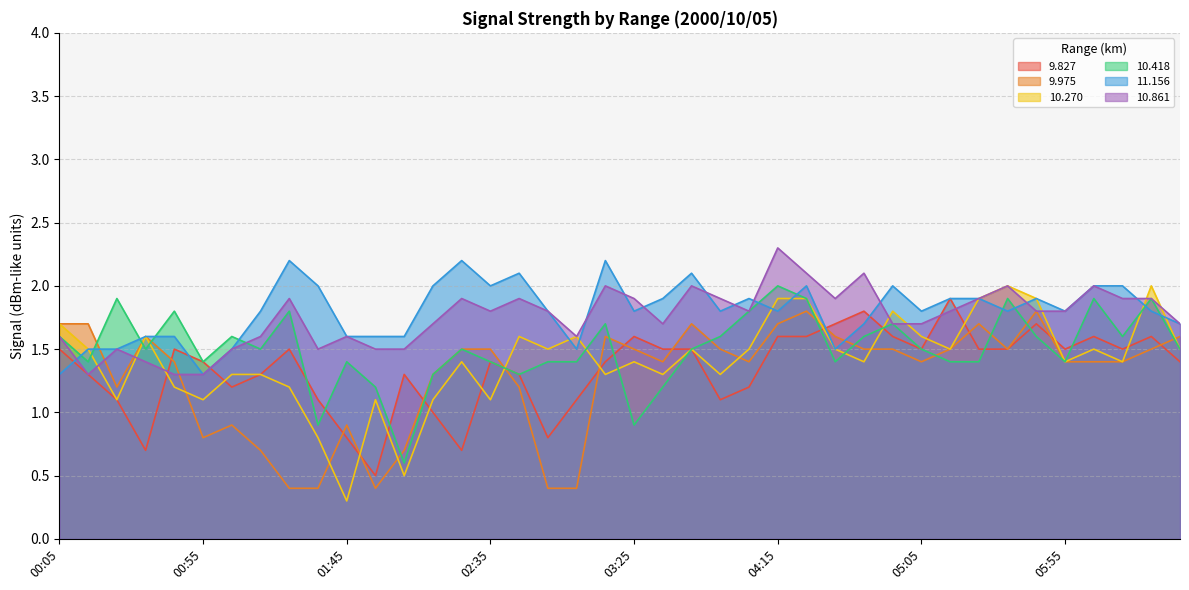

At which category does 10.418 reach its first local valley?

00:15